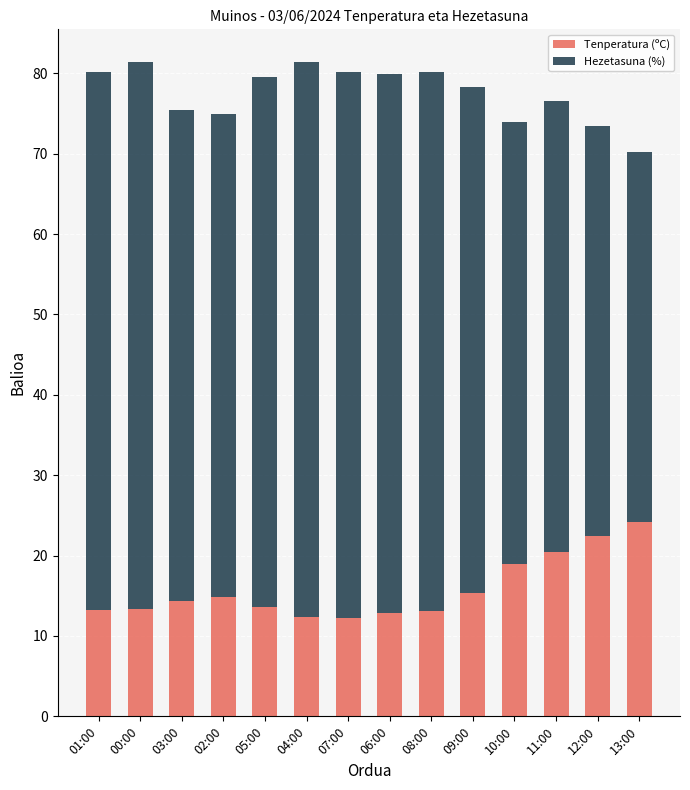

What is the total value across all series at 04:00?

81.4